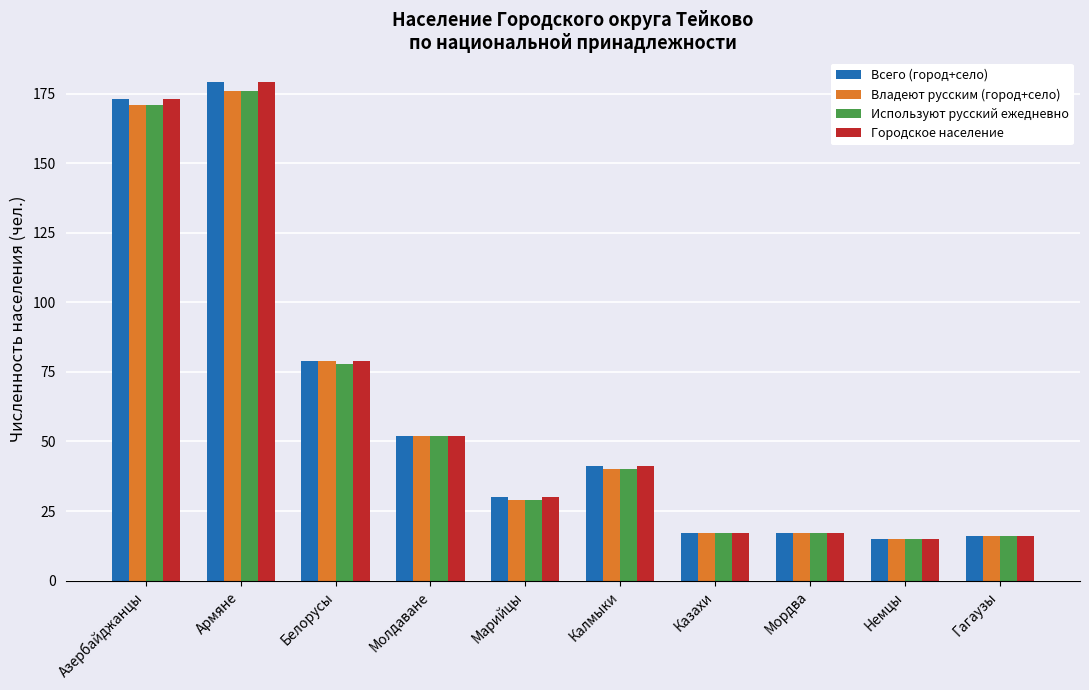

The Используют русский ежедневно series shows 15 at Молдаване. True or false?

False